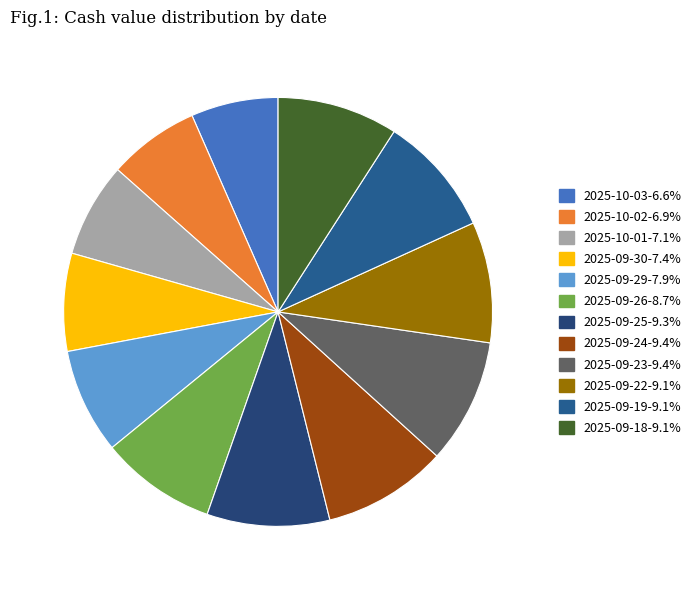

To the nearest percent, what is the difference between the largest and smallest slice percentages?

3%